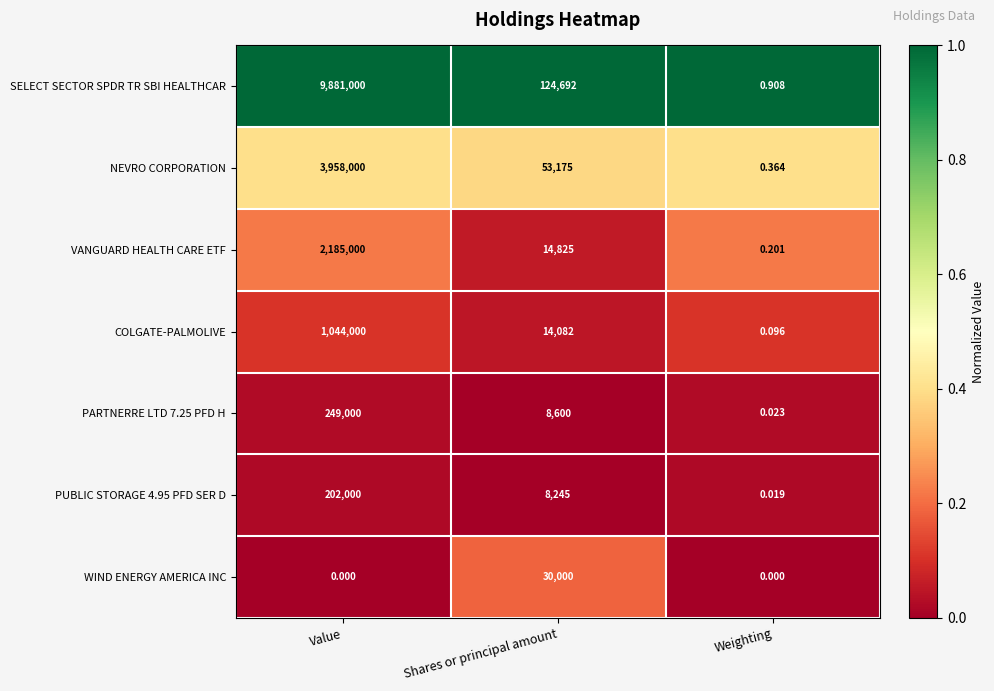

What is the maximum value shown in the chart?

9881000.0